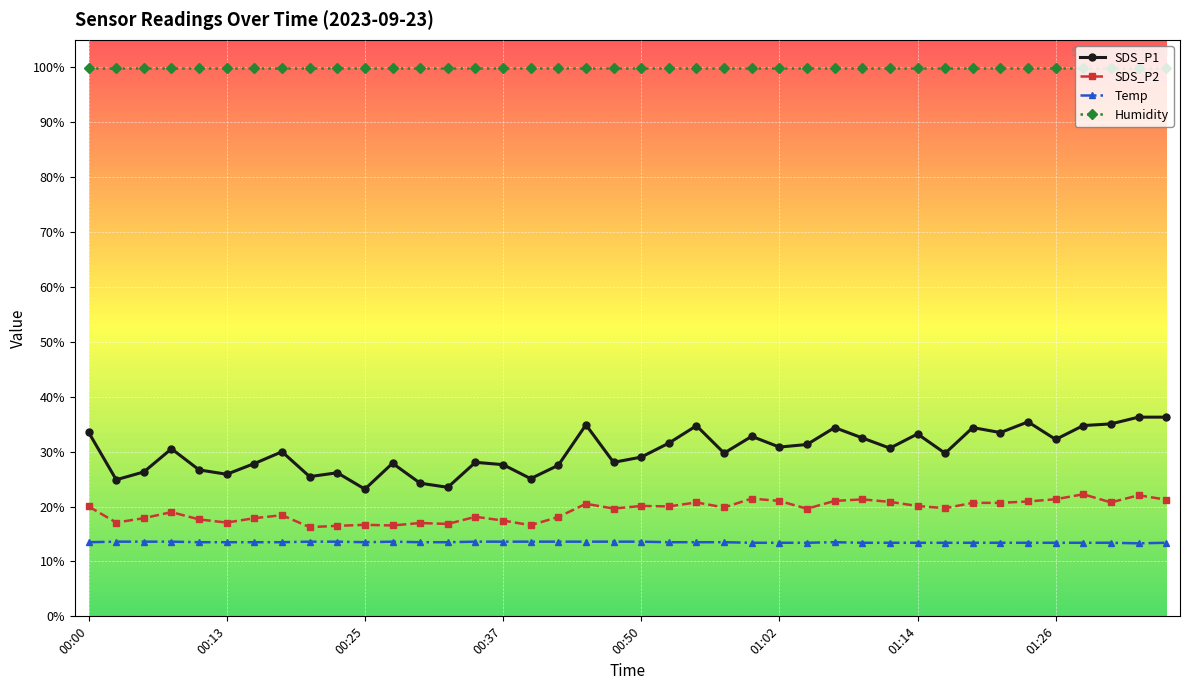

Which series has the largest total across all categories?

Humidity